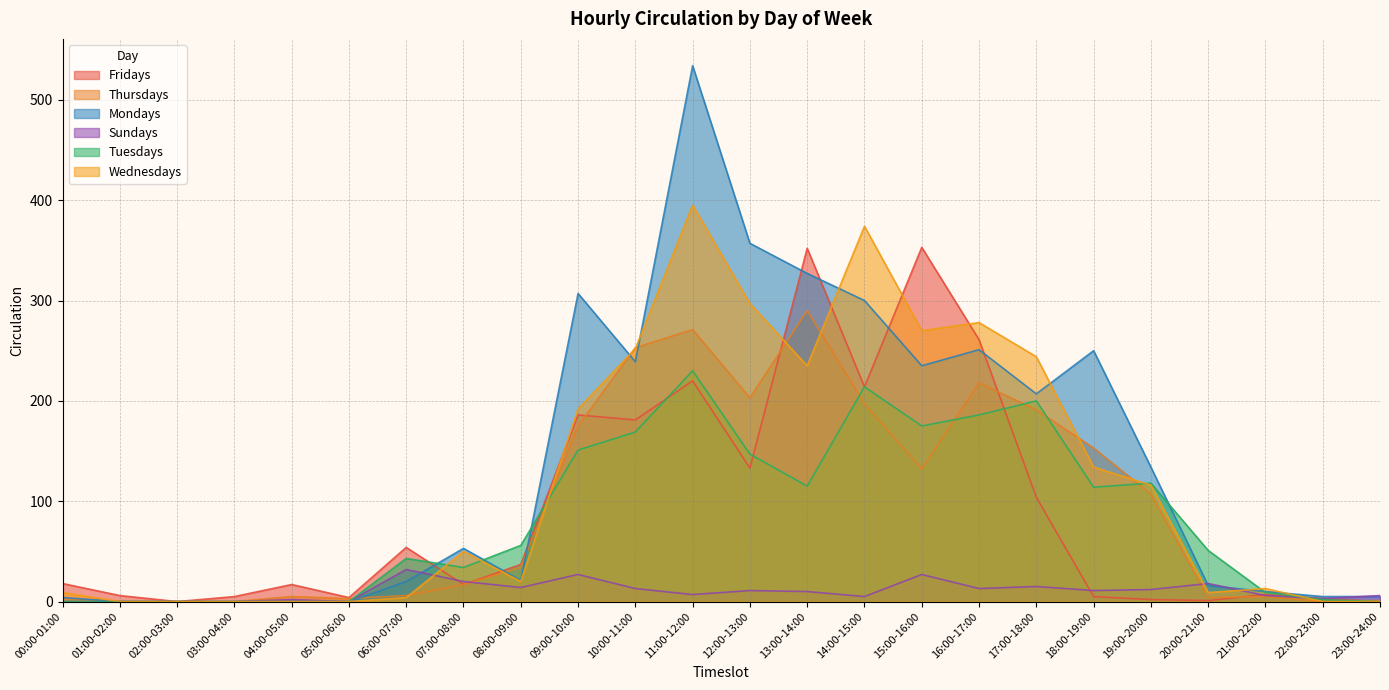

Between 18:00-19:00 and 08:00-09:00, which is larger?

08:00-09:00